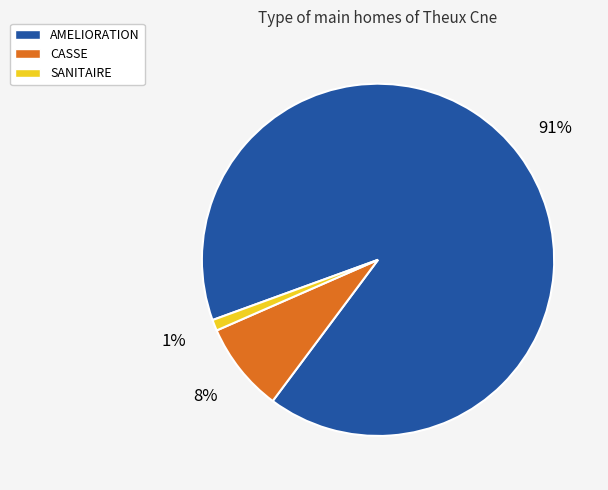

Is there a majority slice in this chart?

Yes